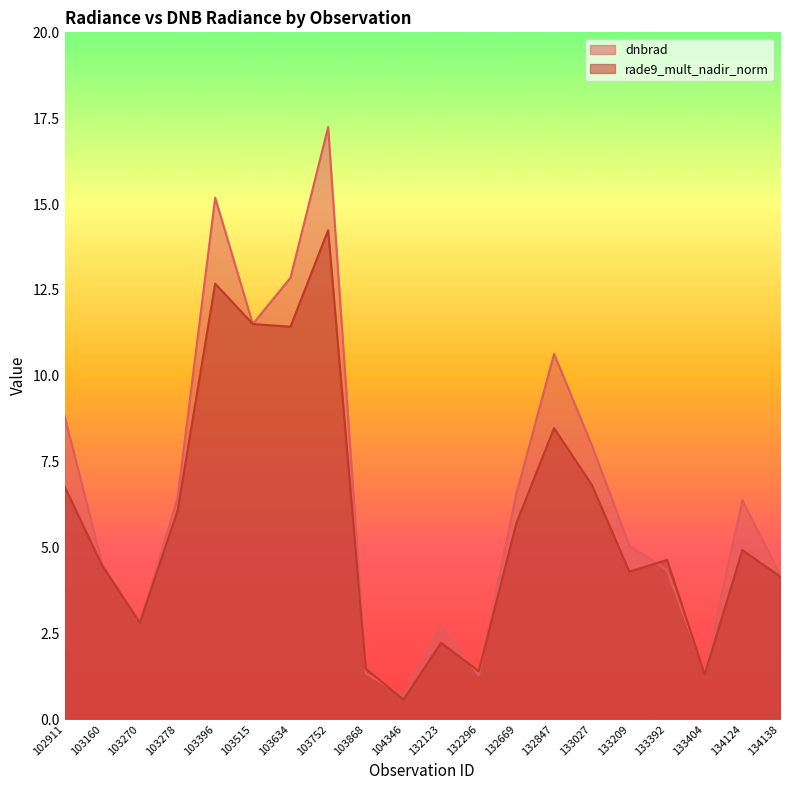

What is the sum of all rade9_mult_nadir_norm values?

116.0